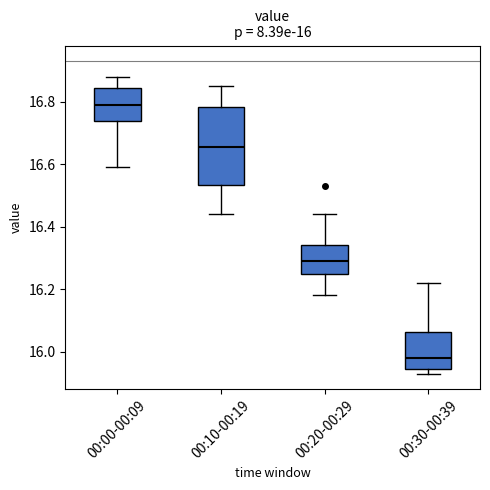

Which box is the tallest, from its lower edge to its upper edge?

00:10-00:19